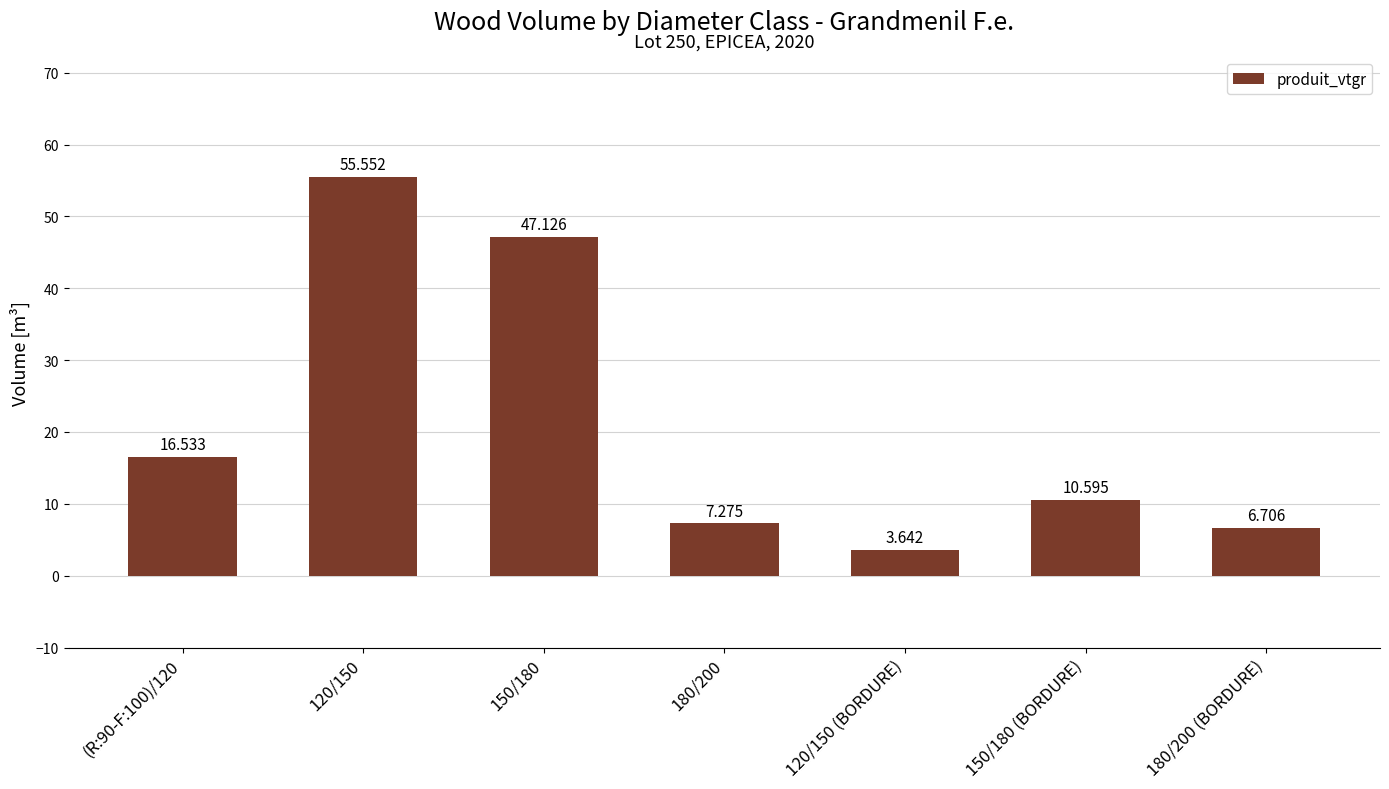

Reading right to left, what are all the values shown in this chart?

6.7	10.6	3.6	7.3	47.1	55.6	16.5